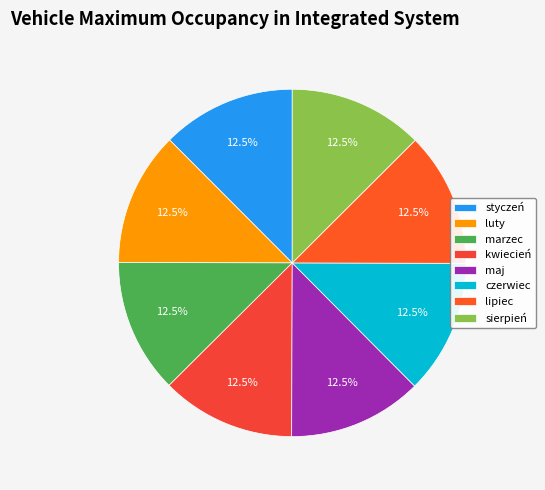

Between maj and lipiec, which is larger?

lipiec